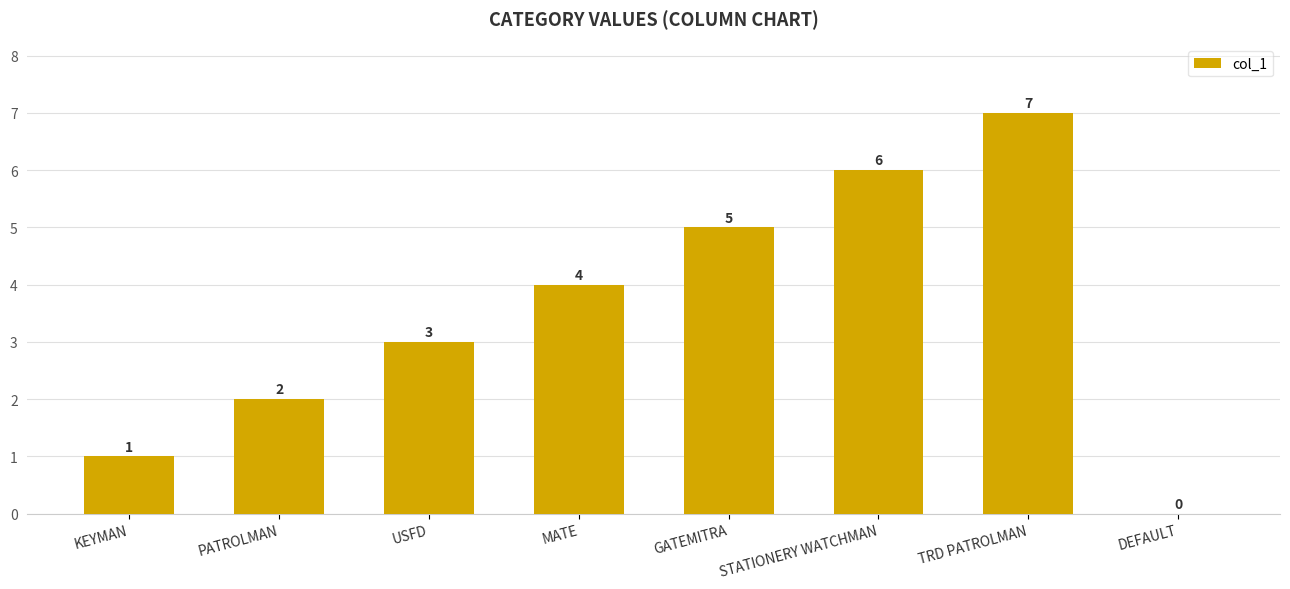

What is the change in value from KEYMAN to PATROLMAN?

+1